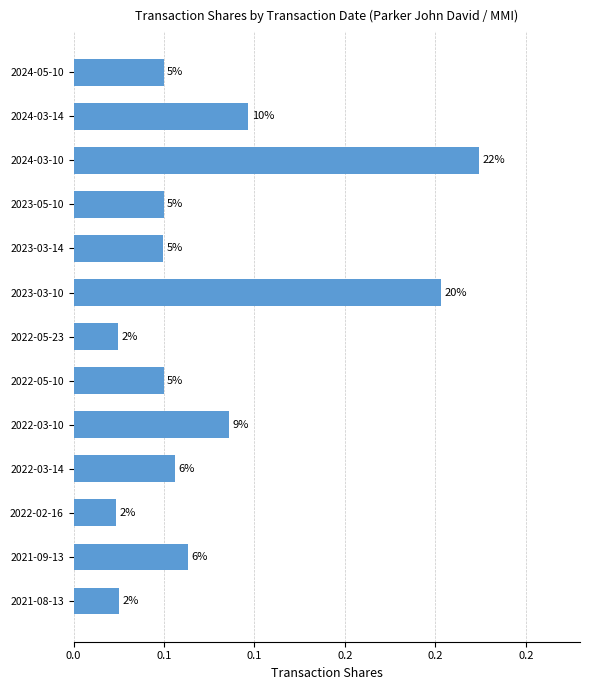

Are the bars horizontal?

Yes